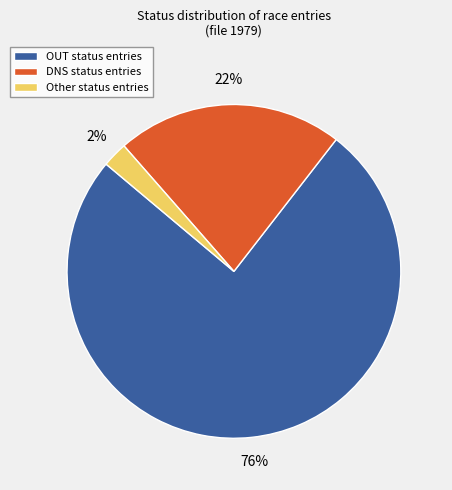

What percentage is the Other status entries slice, to the nearest percent?

2%